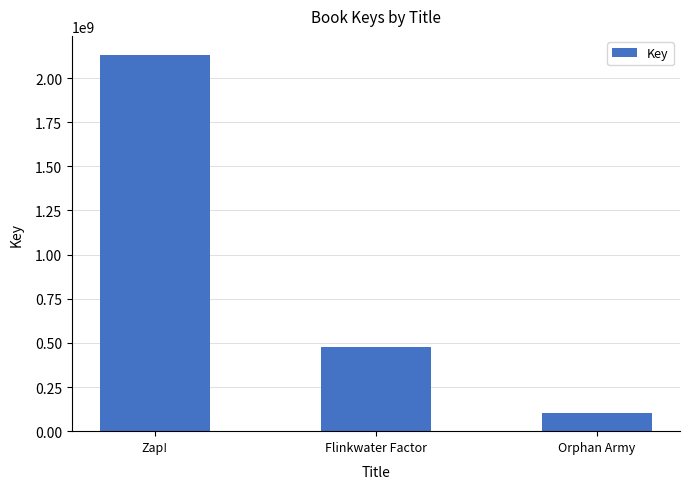

What is the smallest value displayed?

100274758